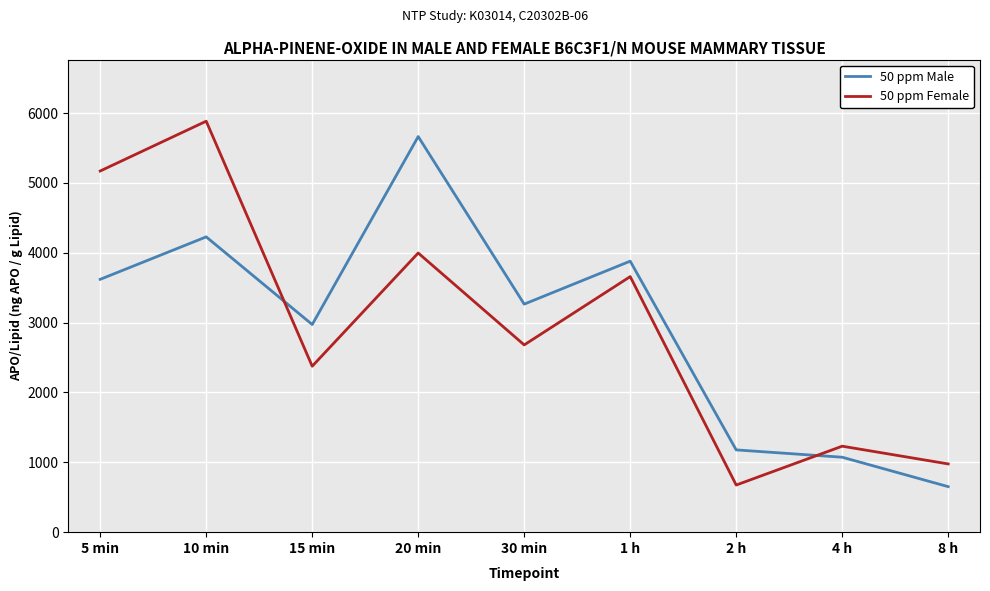

Reading left to right, transcribe all the data shown in this chart.

50 ppm Male: 5 min=3620.0	10 min=4228.0	15 min=2973.0	20 min=5664.0	30 min=3265.0	1 h=3880.0	2 h=1178.0	4 h=1073.0	8 h=651.7
50 ppm Female: 5 min=5171.0	10 min=5884.0	15 min=2376.0	20 min=3997.0	30 min=2681.0	1 h=3659.0	2 h=674.9	4 h=1231.0	8 h=976.9